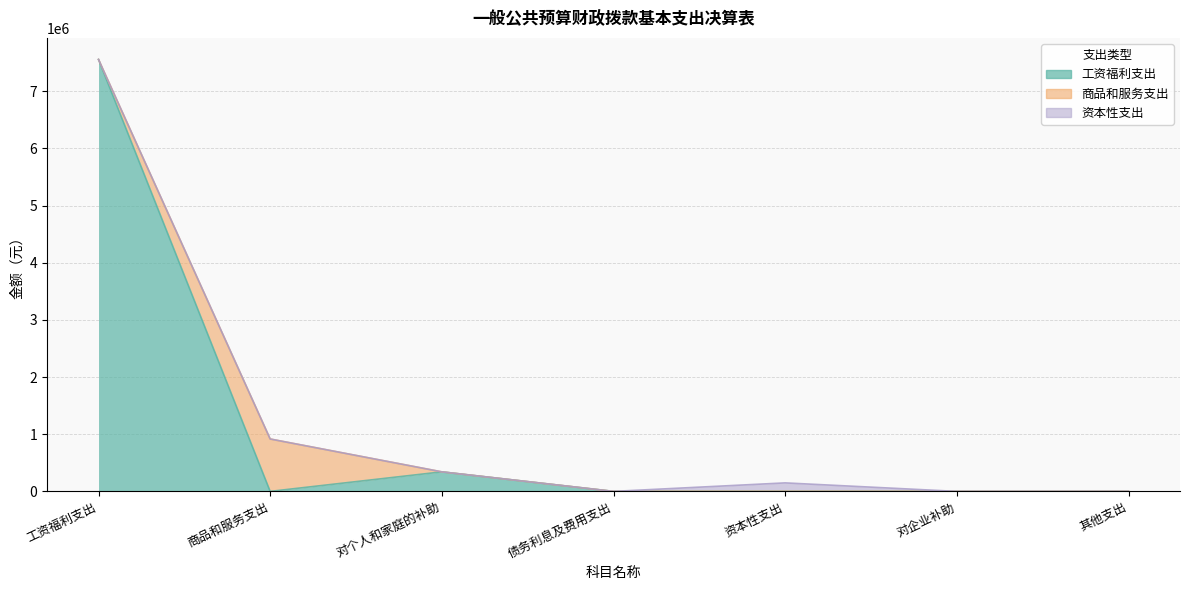

What is the value of the 工资福利支出(col_2) point at the 1st from the left?

7554429.0